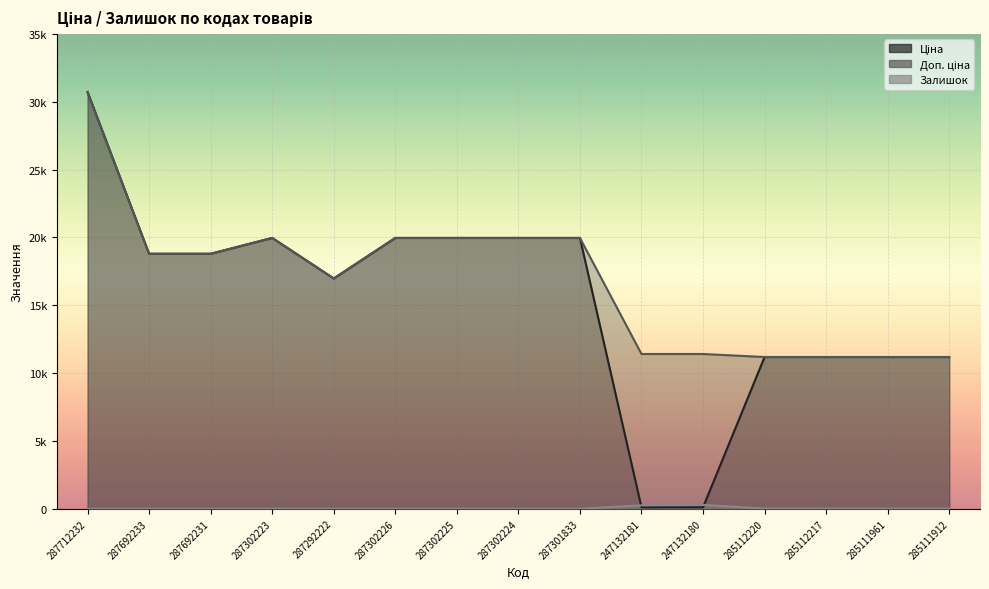

The value of Ціна at 285112217 is 19300.0. True or false?

False